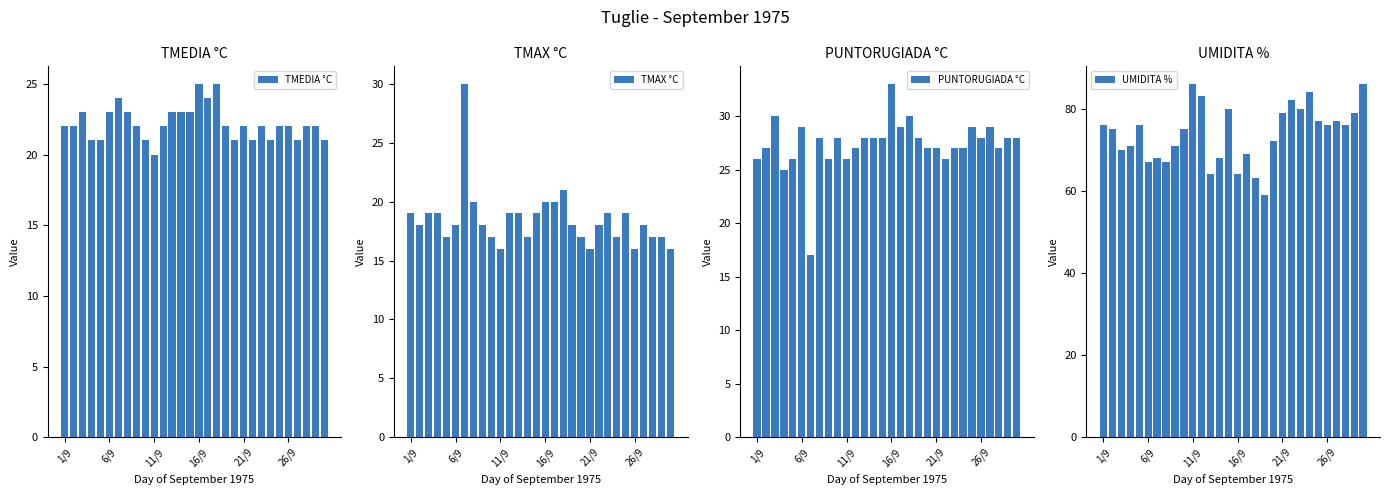

How many distinct data groups are displayed?

4